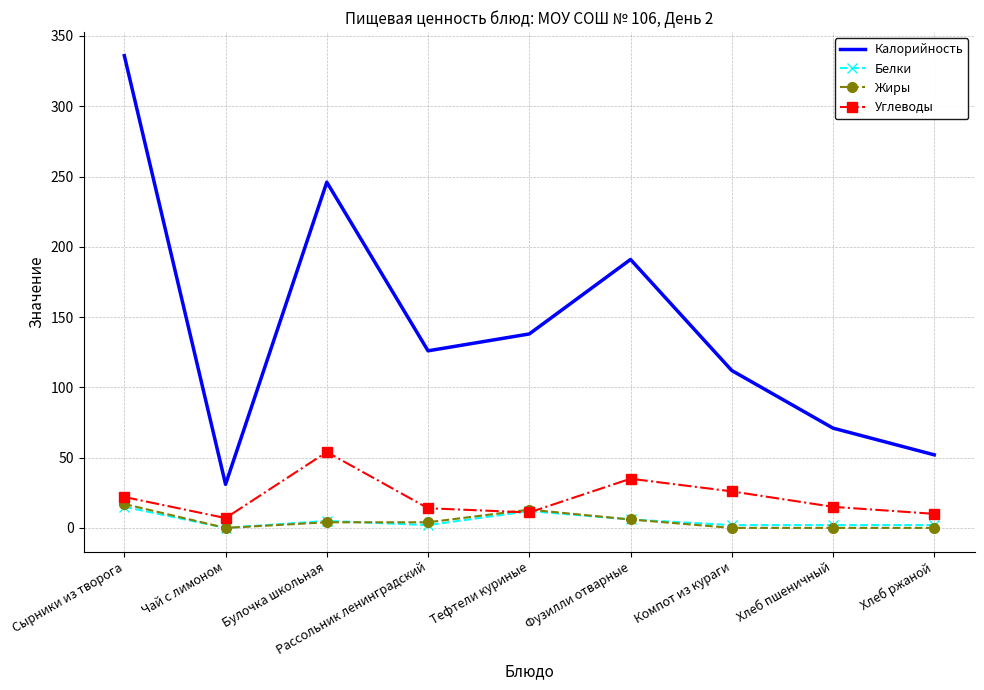

True or false: Калорийность and Углеводы intersect in this chart.

False